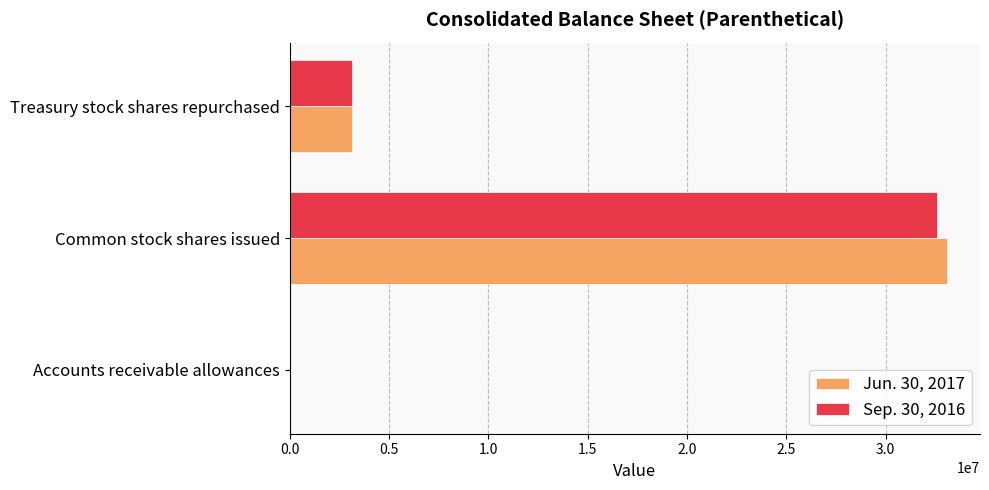

True or false: Jun. 30, 2017 has a value of 47482922 at Common stock shares issued.

False